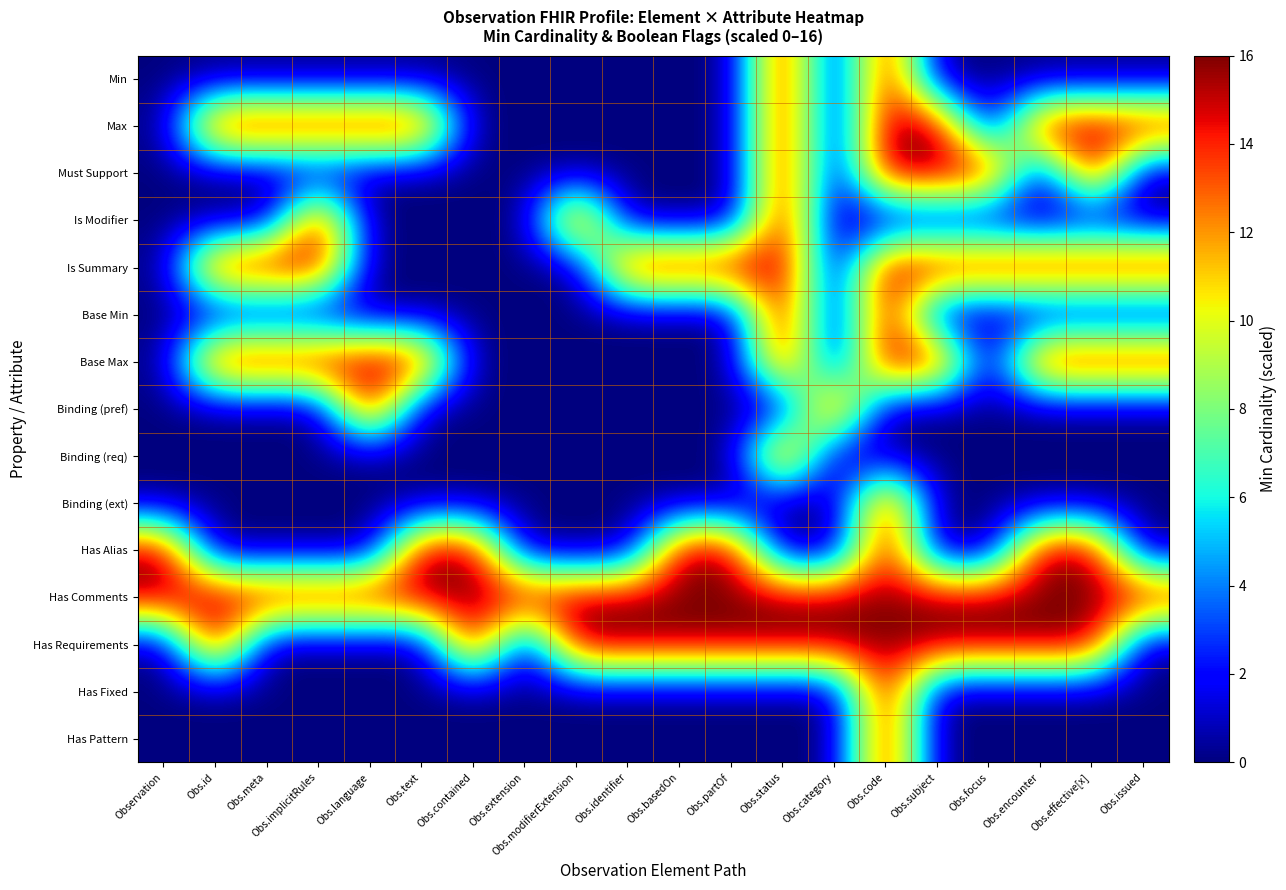

At how many categories does at least one series exceed 0?

20